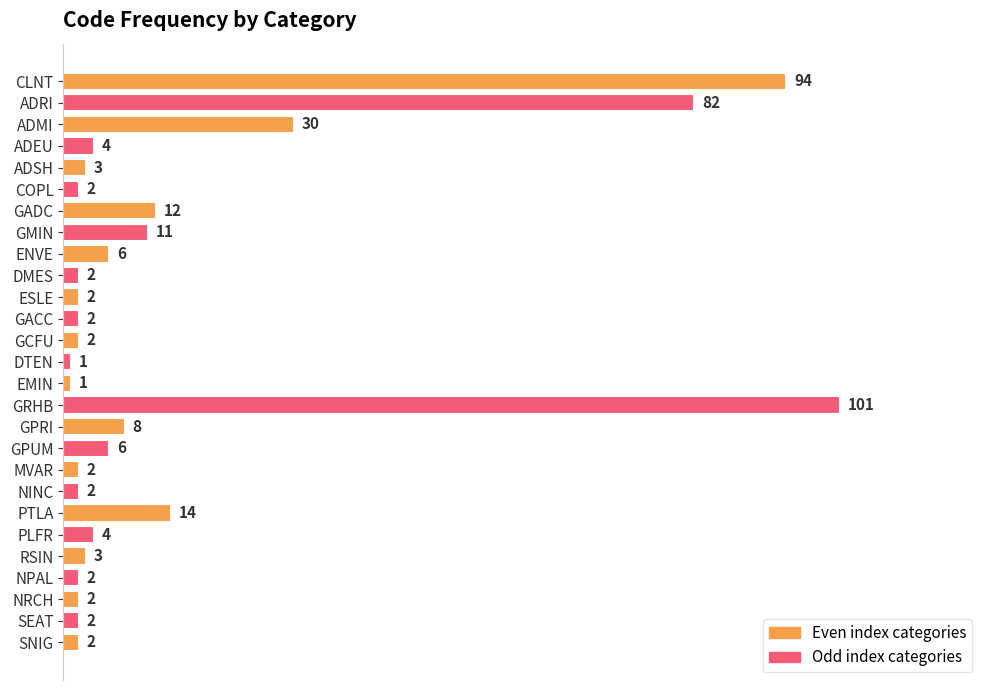

At which label is the value closest to 51?

ADMI